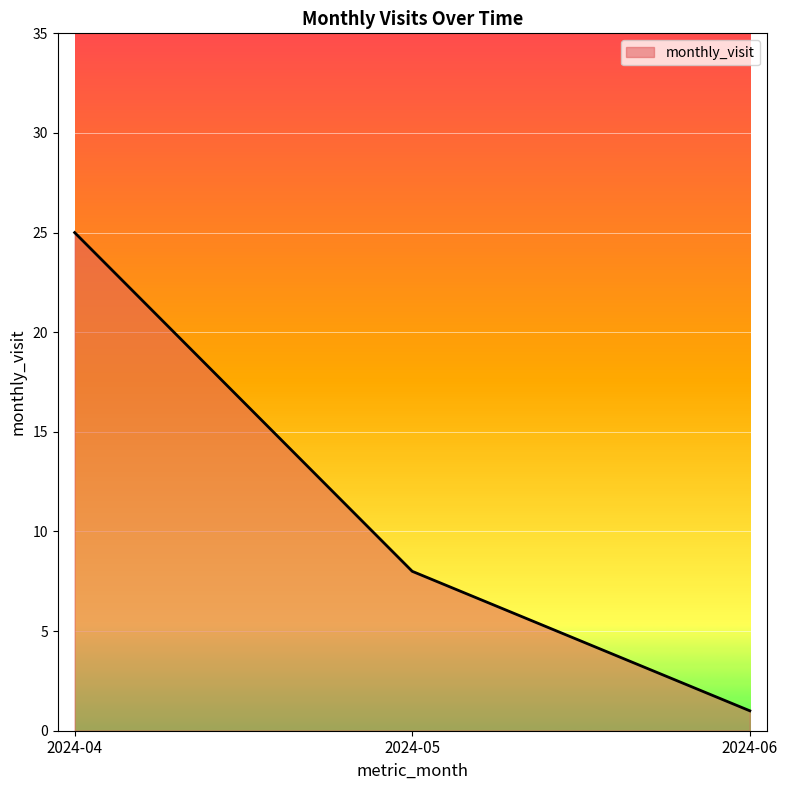

How many values are between 1 and 25?

3